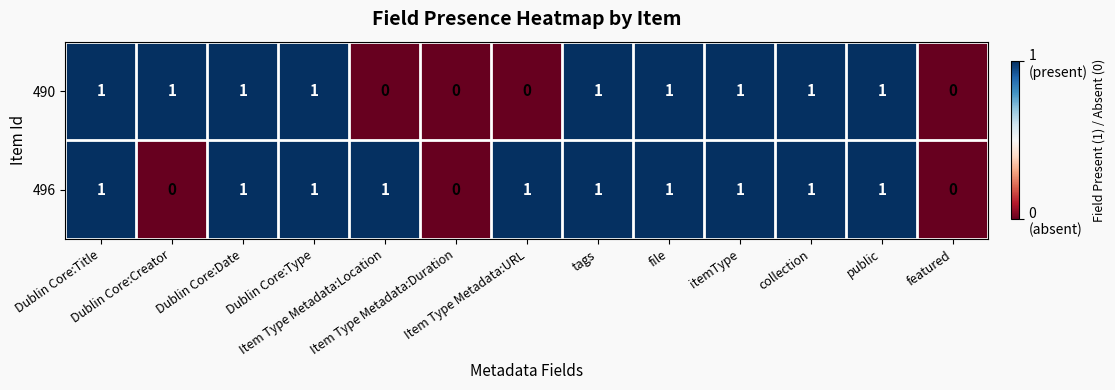

Count the 490 values in the range 0 to 1.

13